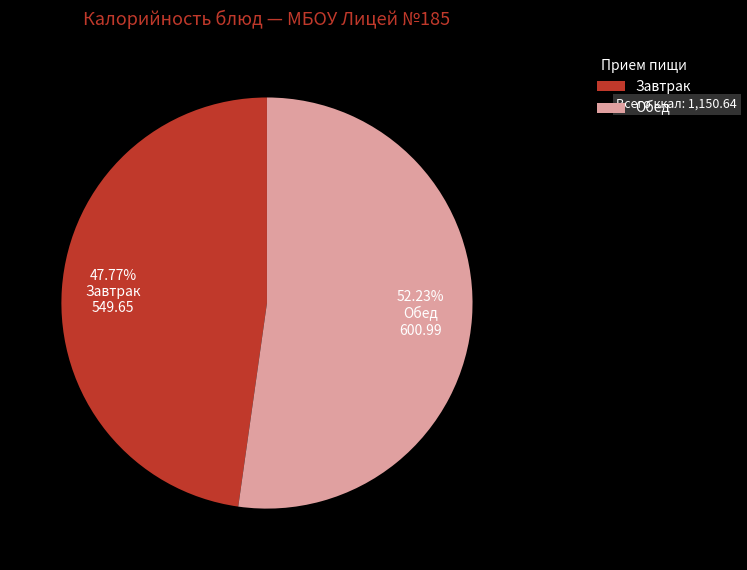

Is there any slice that represents more than half of the pie?

Yes